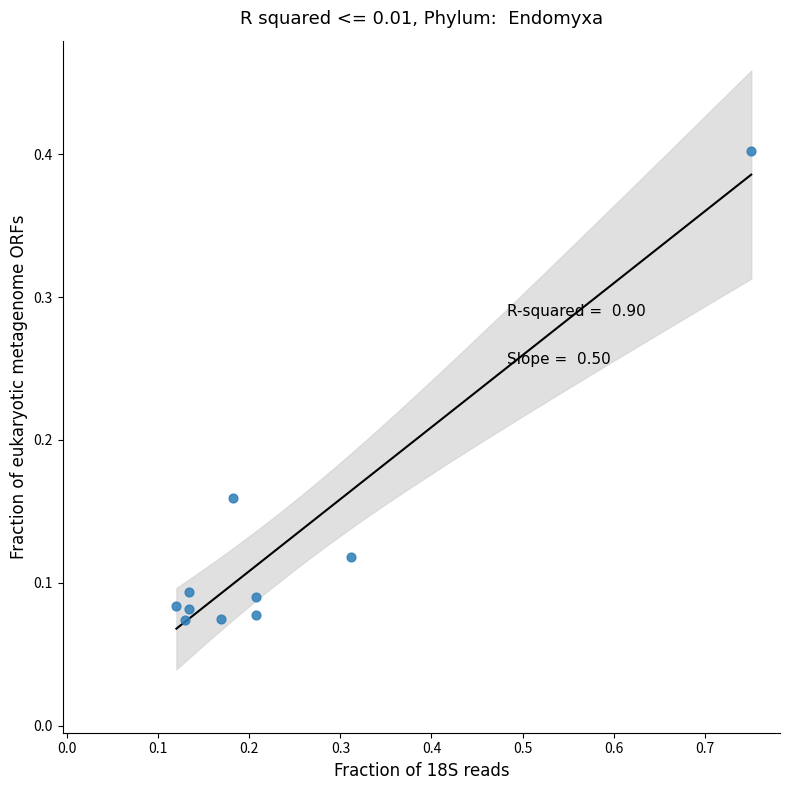

What is the range of X values (max minus min)?

0.6